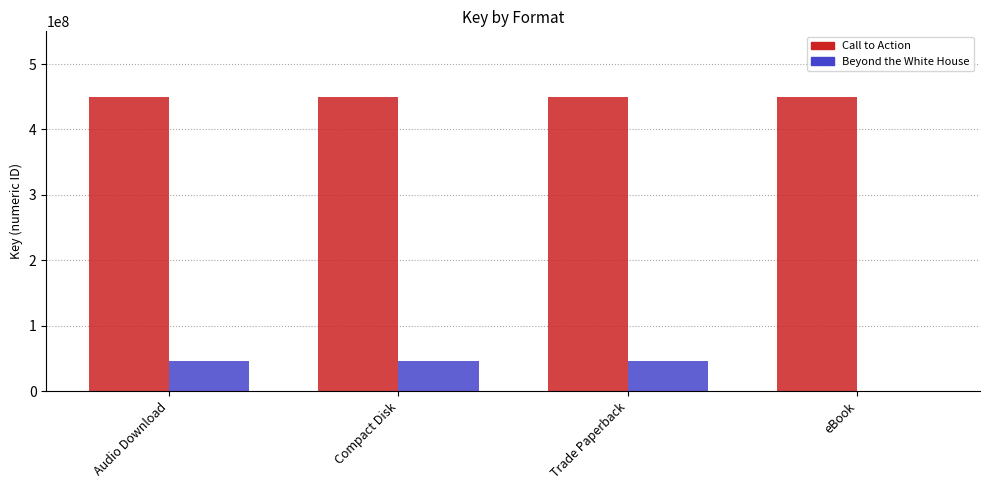

True or false: Call to Action has a value of 449410249 at eBook.

True